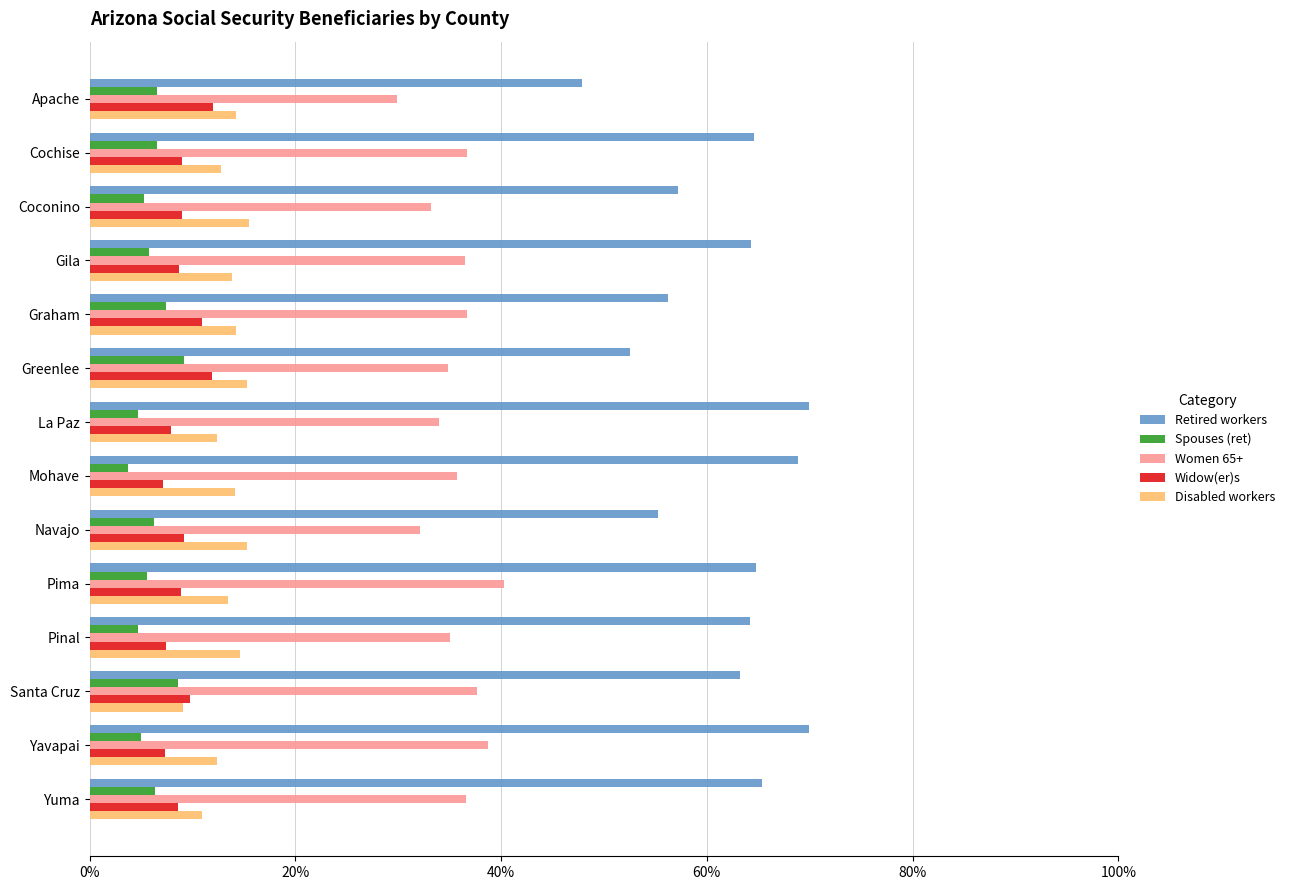

What are all the series names shown in the legend?

Retired workers, Spouses (ret), Women 65+, Widow(er)s, Disabled workers